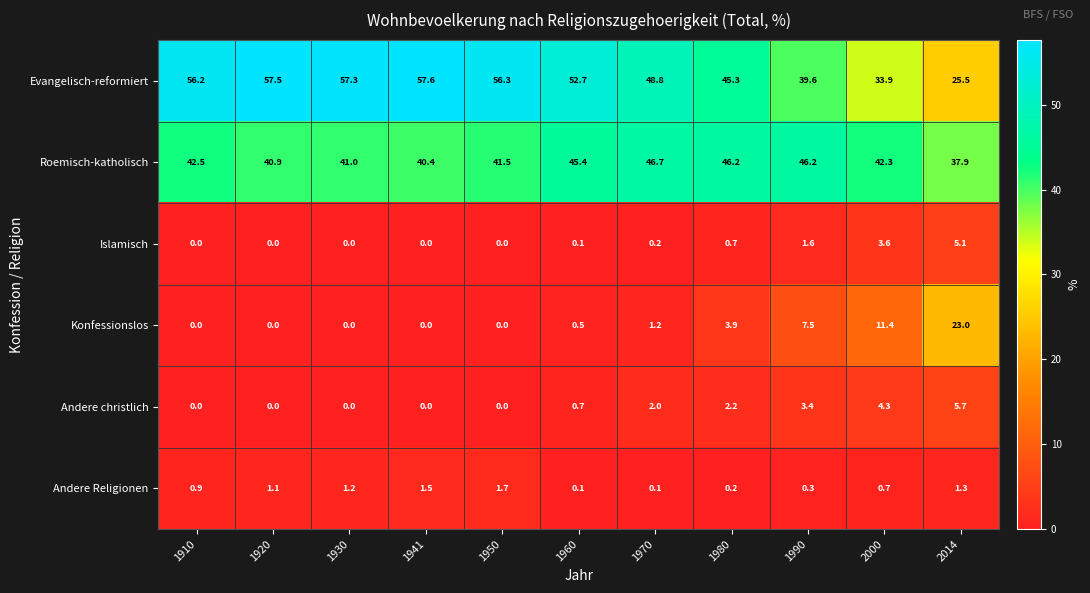

Which series changed the most between 1910 and 1980?

Evangelisch-reformiert